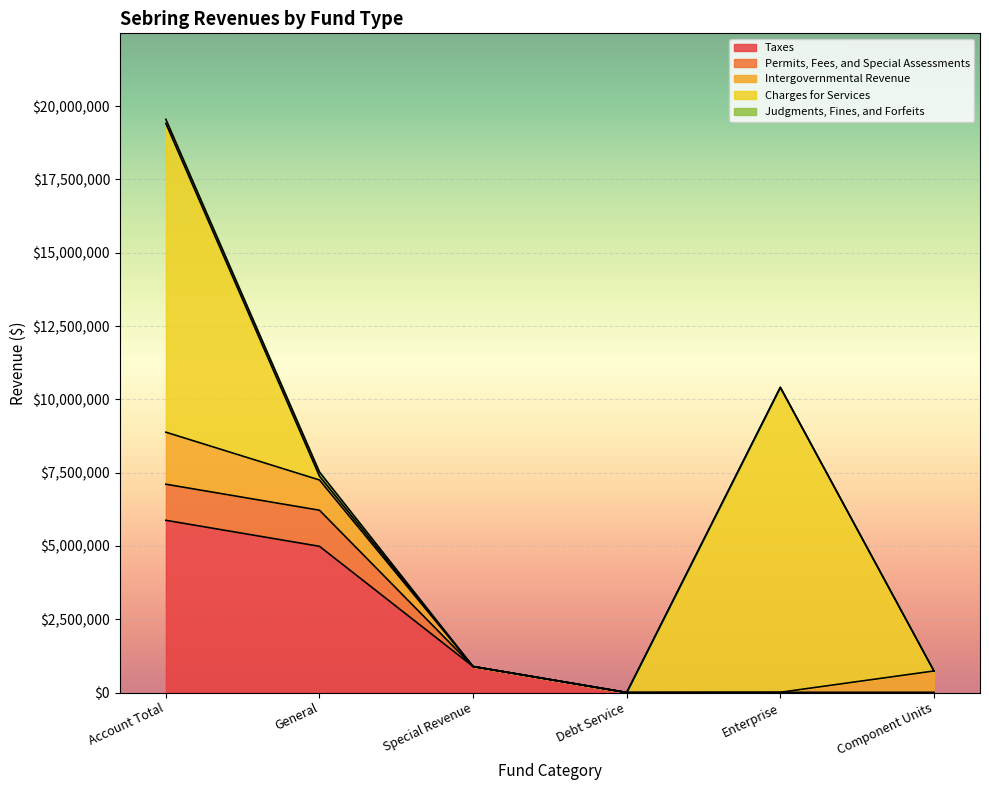

How many lines are shown in the chart?

5